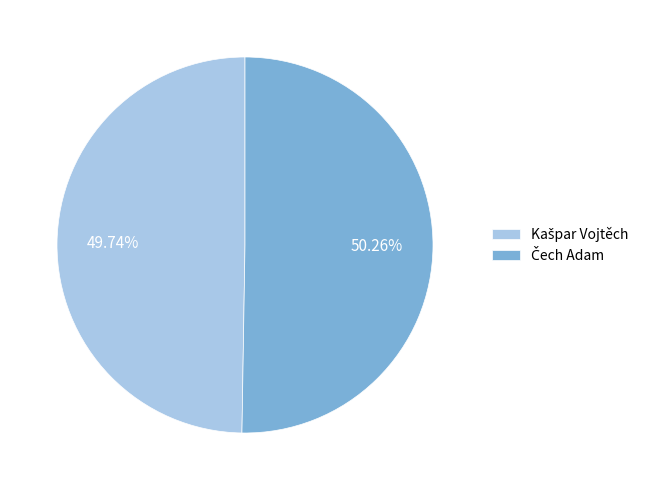

Is there a majority slice in this chart?

Yes